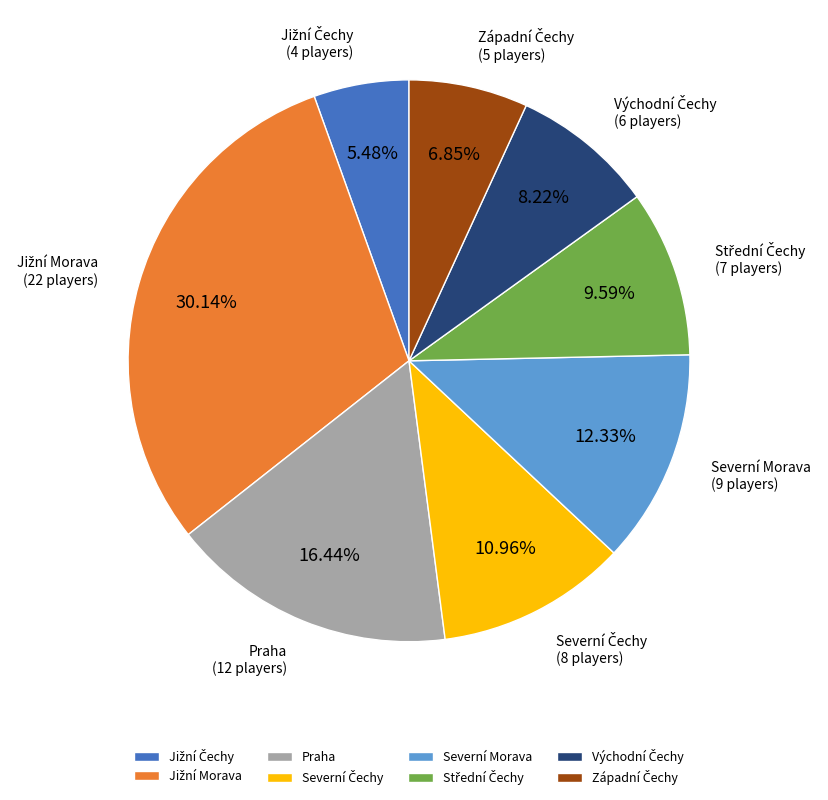

How many segments does this pie chart have?

8